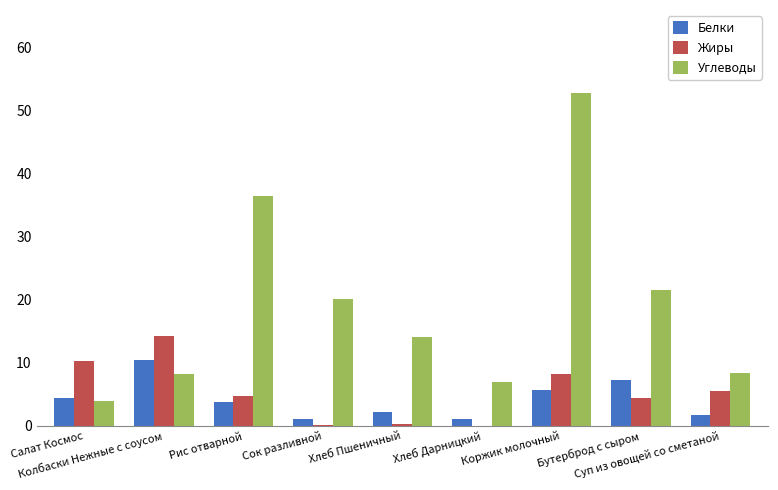

What is the maximum value shown in the chart?

52.8